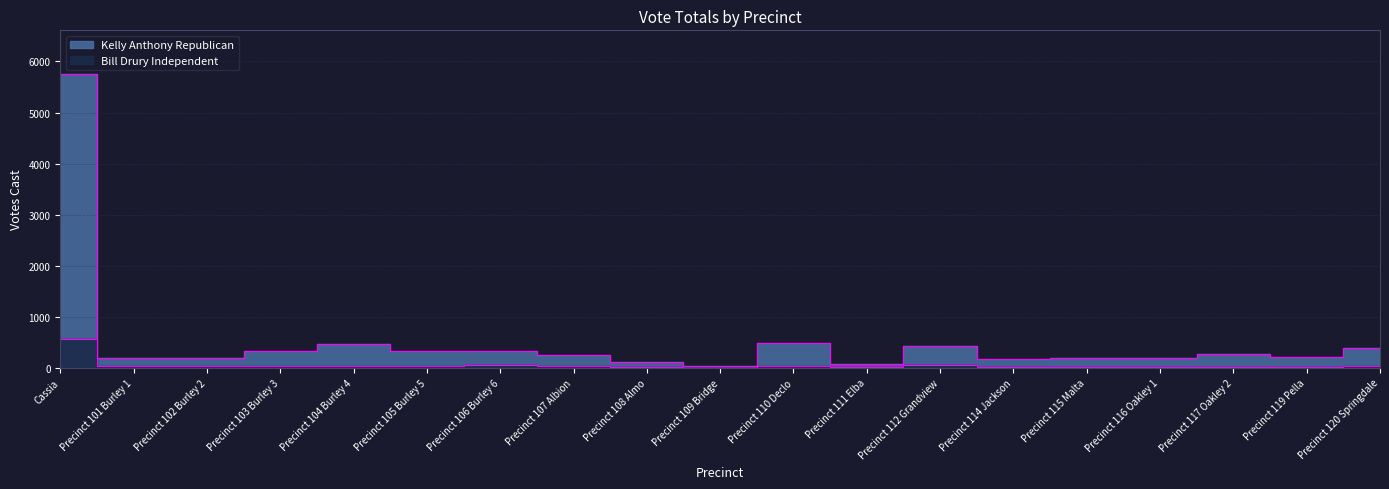

How many categories are shown in the chart?

19